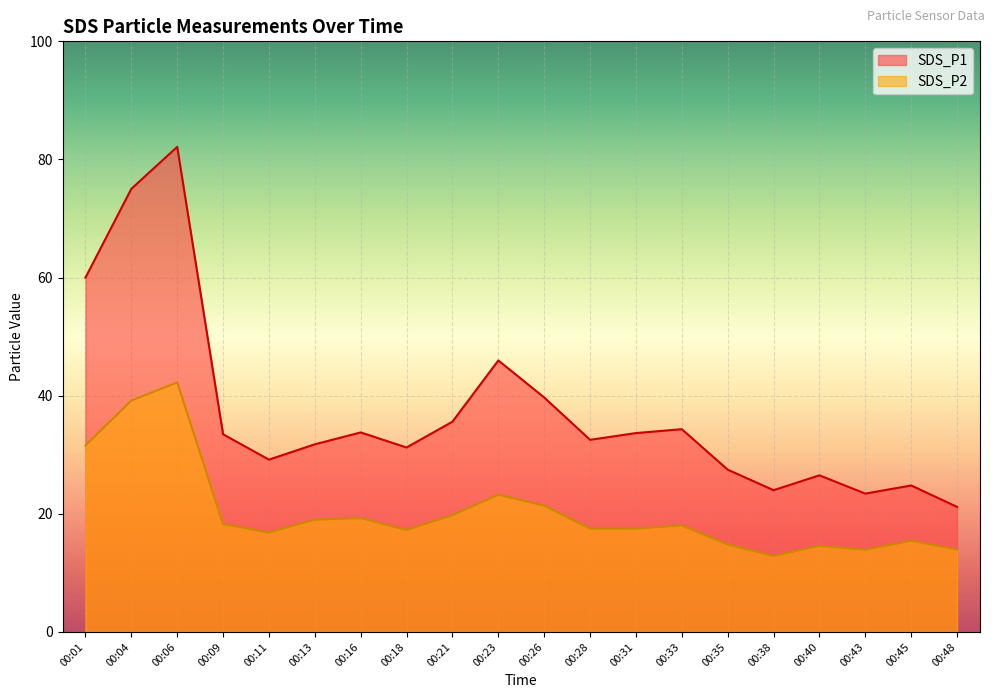

Where is SDS_P1 nearest to the value 51?

00:23